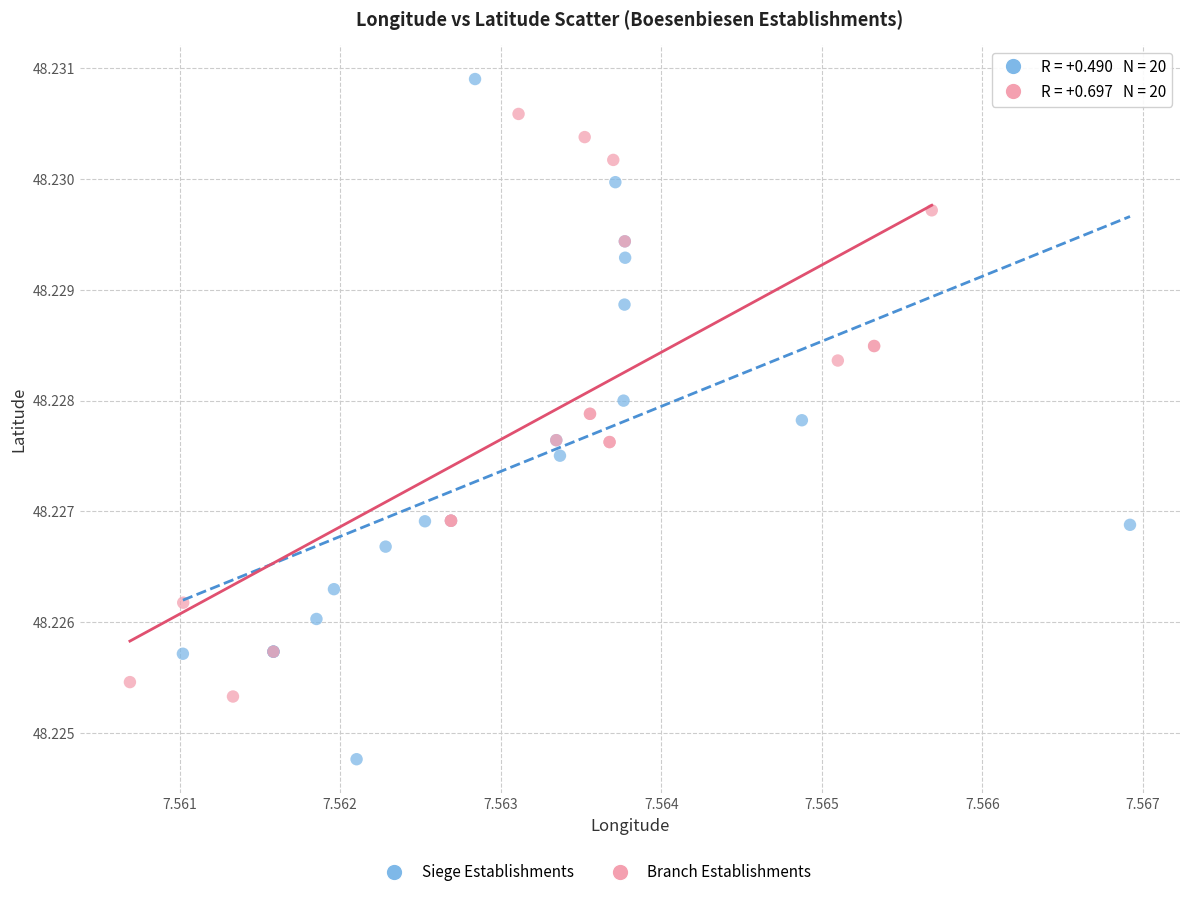

Which series has the largest Y range (max minus min)?

Siege Establishments